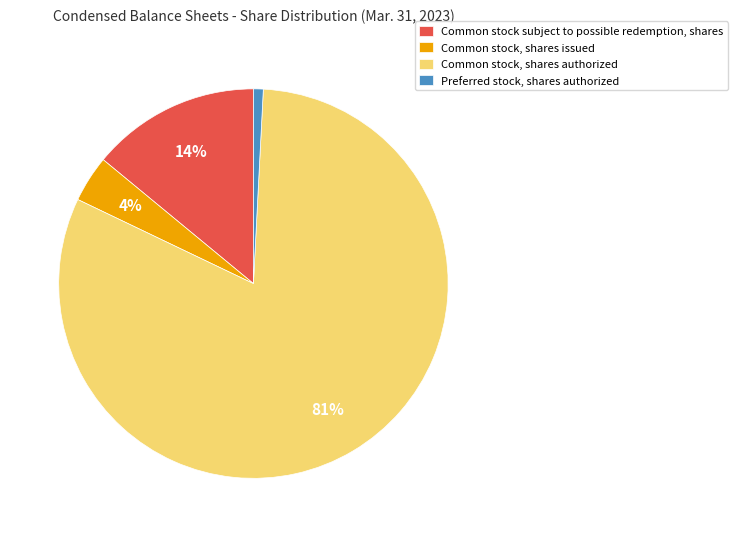

To the nearest percent, what percentage of the pie is Preferred stock, shares authorized?

1%